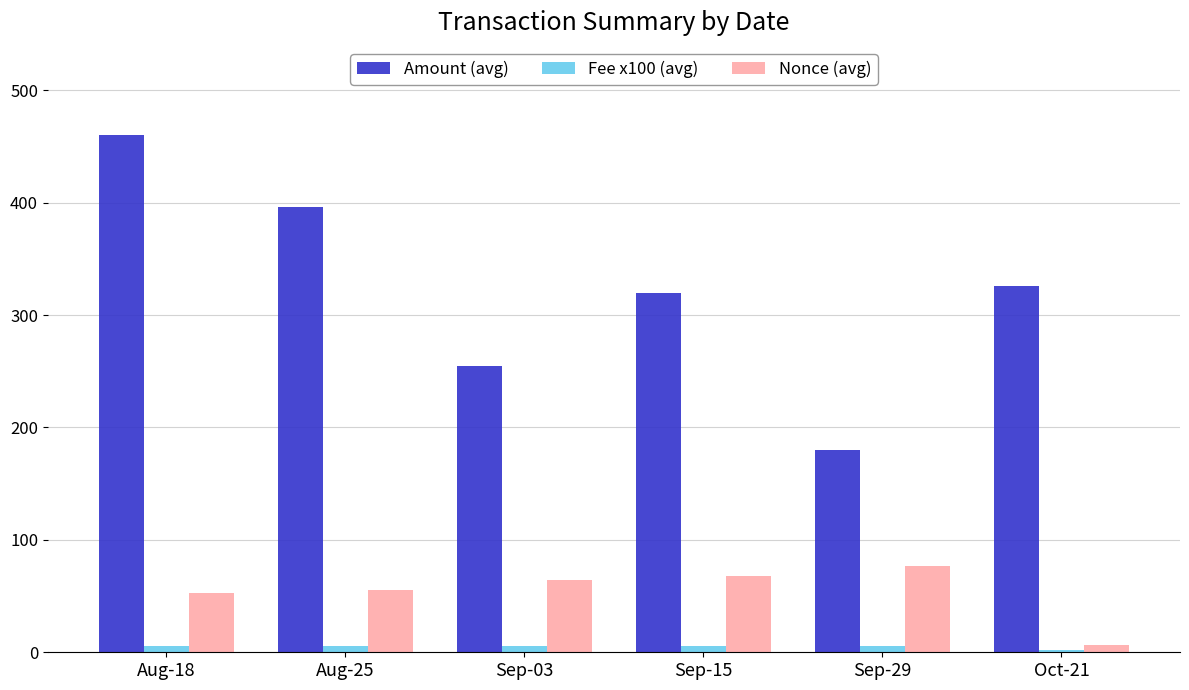

True or false: Amount (avg) has a value of 321.4 at Sep-29.

False